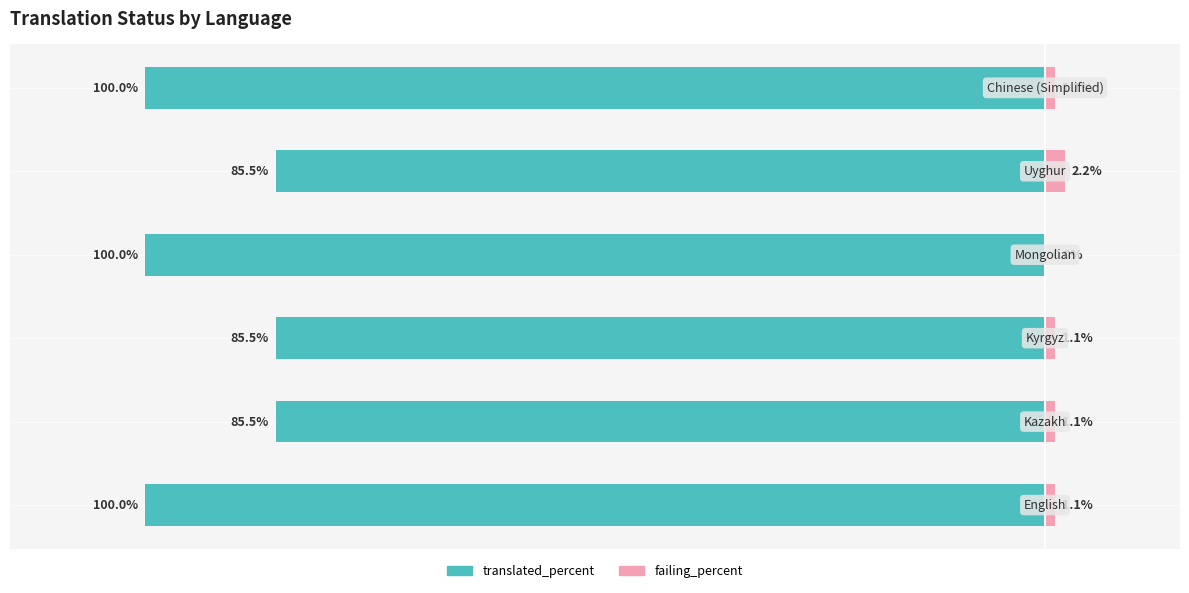

List the labels in order of failing_percent value, largest first.

4, 0, 1, 2, 5, 3